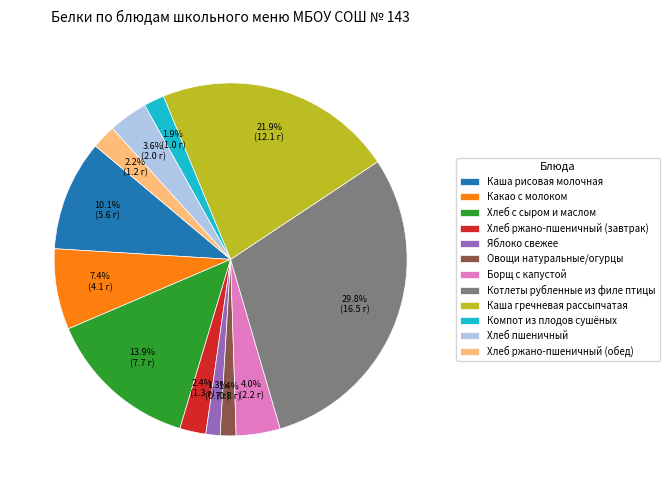

Which slice is the largest?

Котлеты рубленные из филе птицы